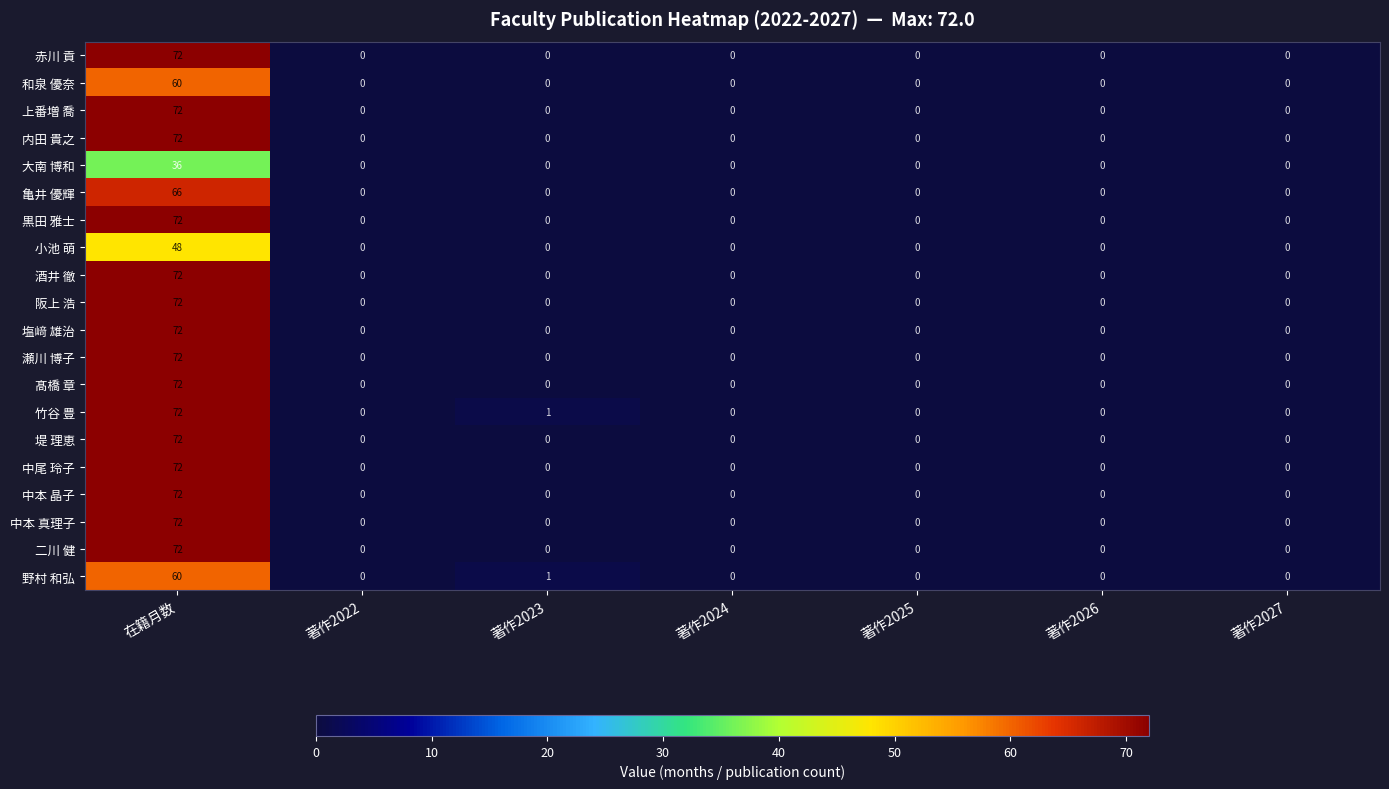

Which category has the highest value in the 塩﨑 雄治 series?

在籍月数